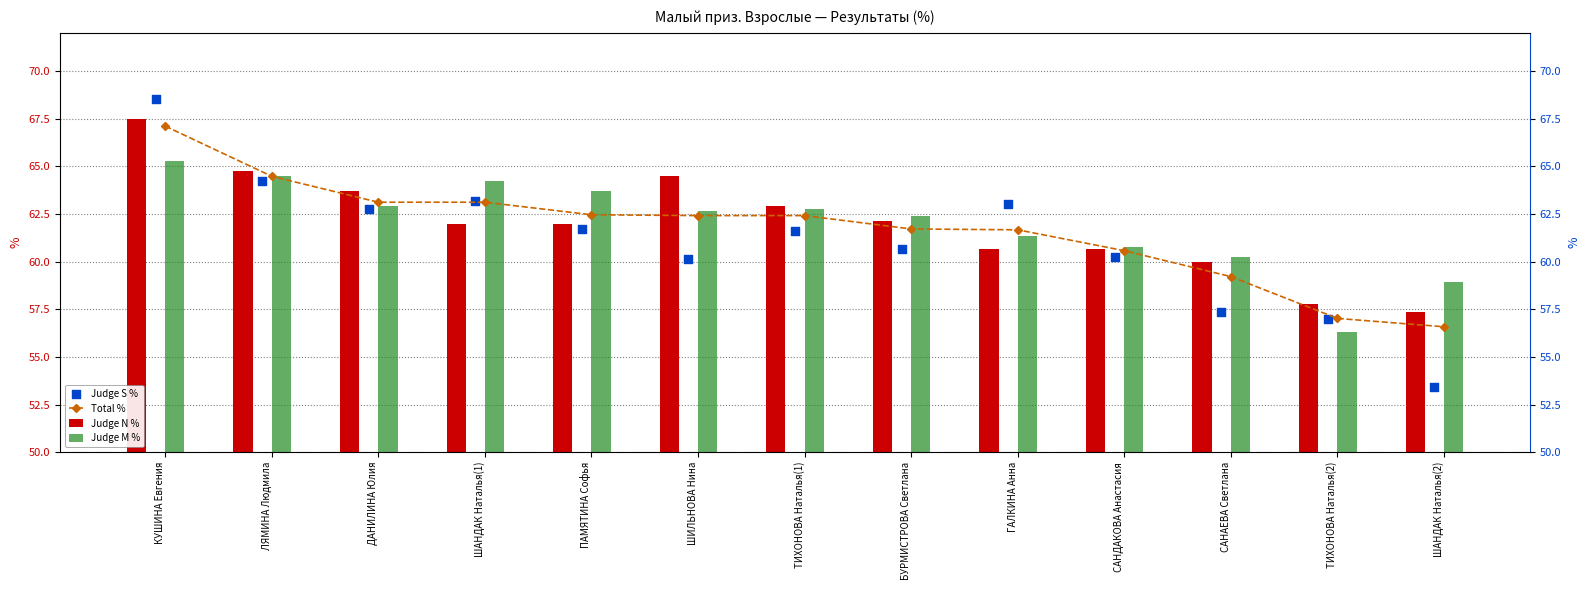

At which category is the sum across all series the highest?

КУШИНА Евгения